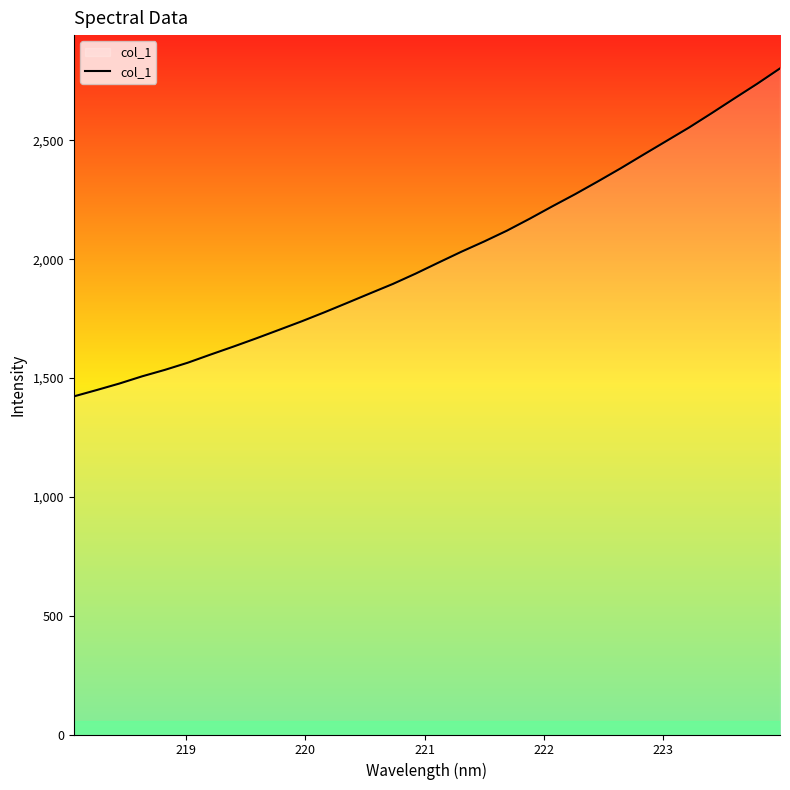

What is the maximum value shown in the chart?

2802.9